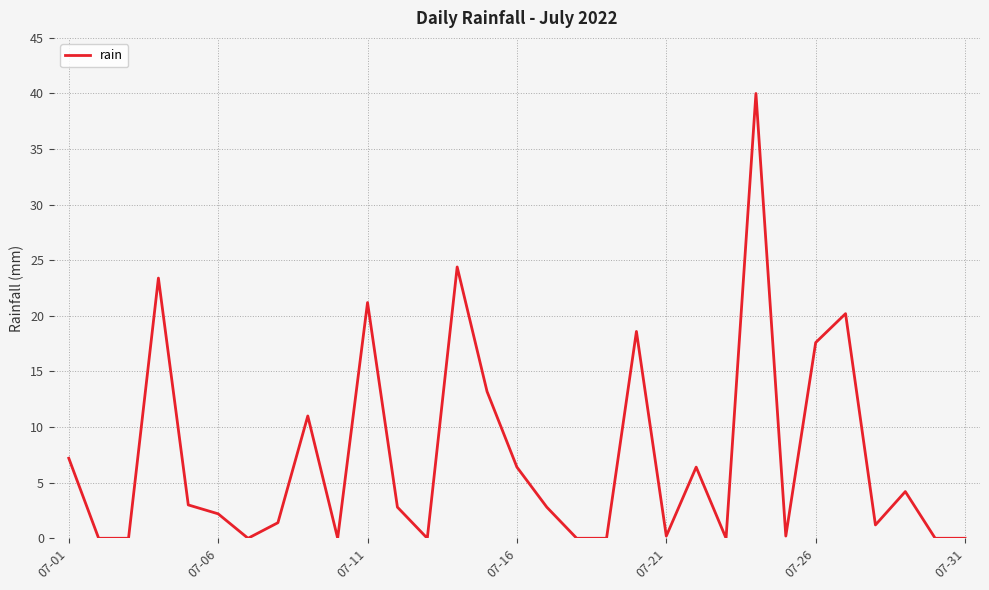

Where does the data first go above 2?

07-01